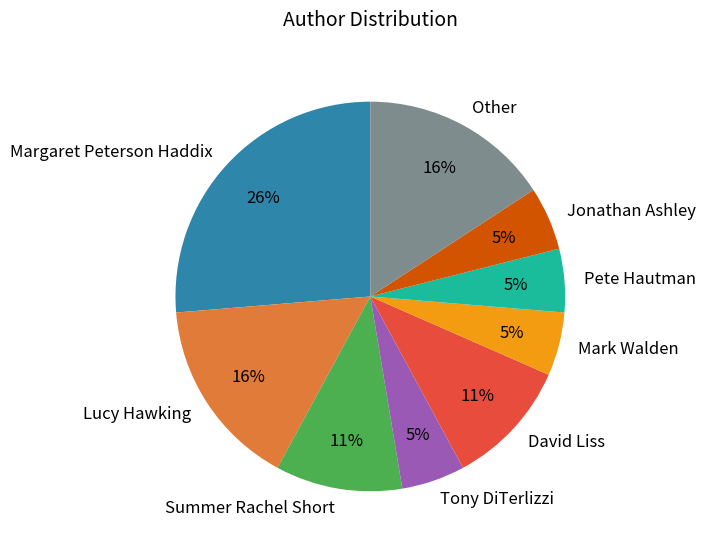

To the nearest percent, what is the difference between the Tony DiTerlizzi and Lucy Hawking slice percentages?

11%